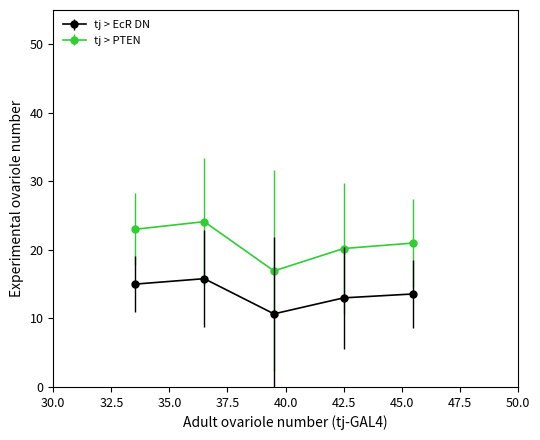

Which series has the largest total across all categories?

tj > PTEN